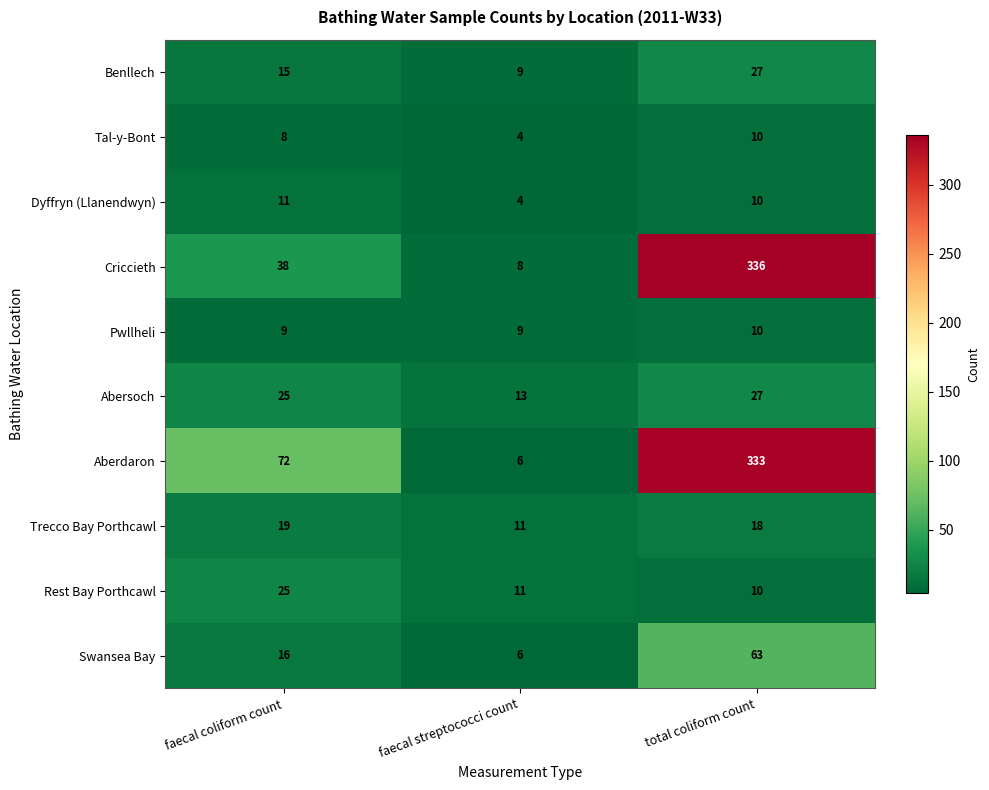

Between faecal coliform count and total coliform count, which series saw the biggest shift?

Criccieth